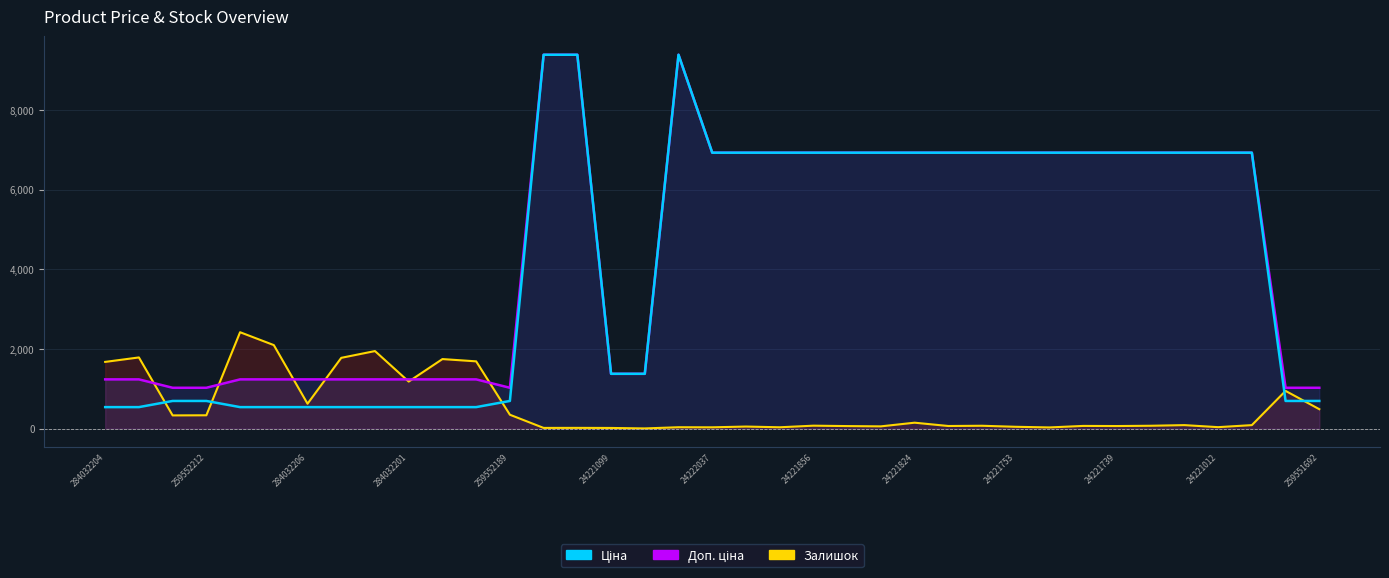

What is the sum of the values at 14 and 31?

16309.6